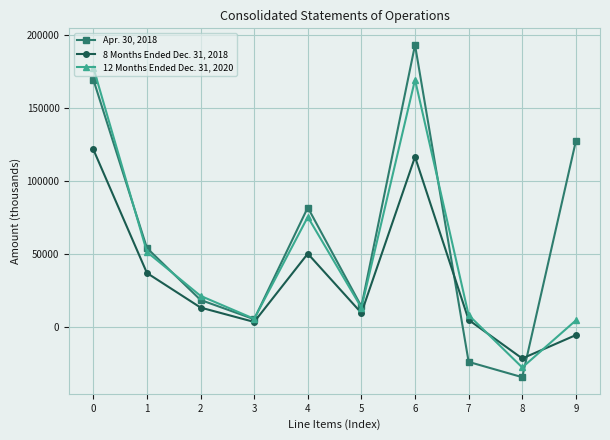

How many data points in 12 Months Ended Dec. 31, 2020 are less than 21533?

5